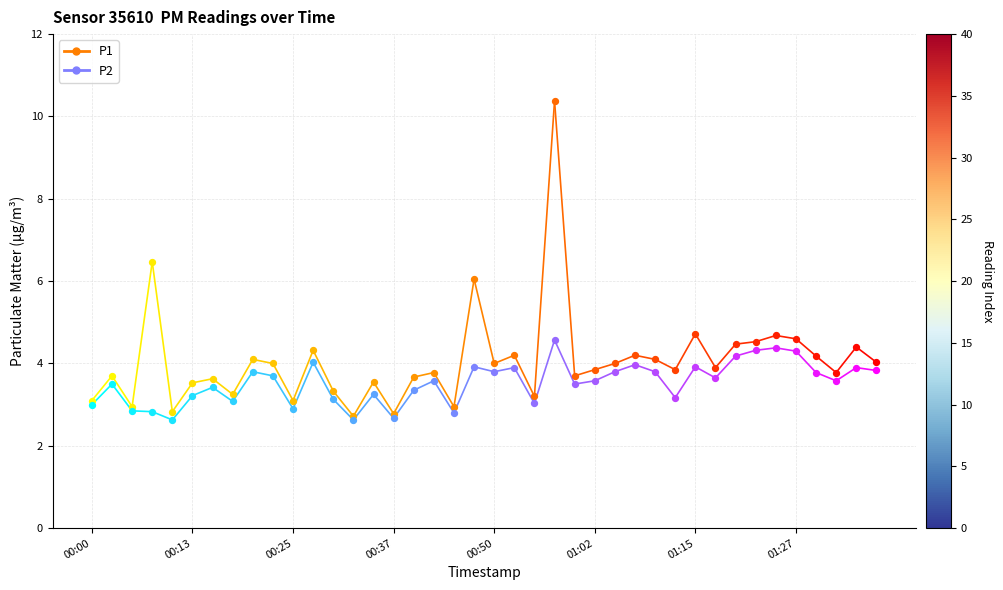

Is the value of P2 at 00:13 greater than the value of P1 at 00:00?

Yes